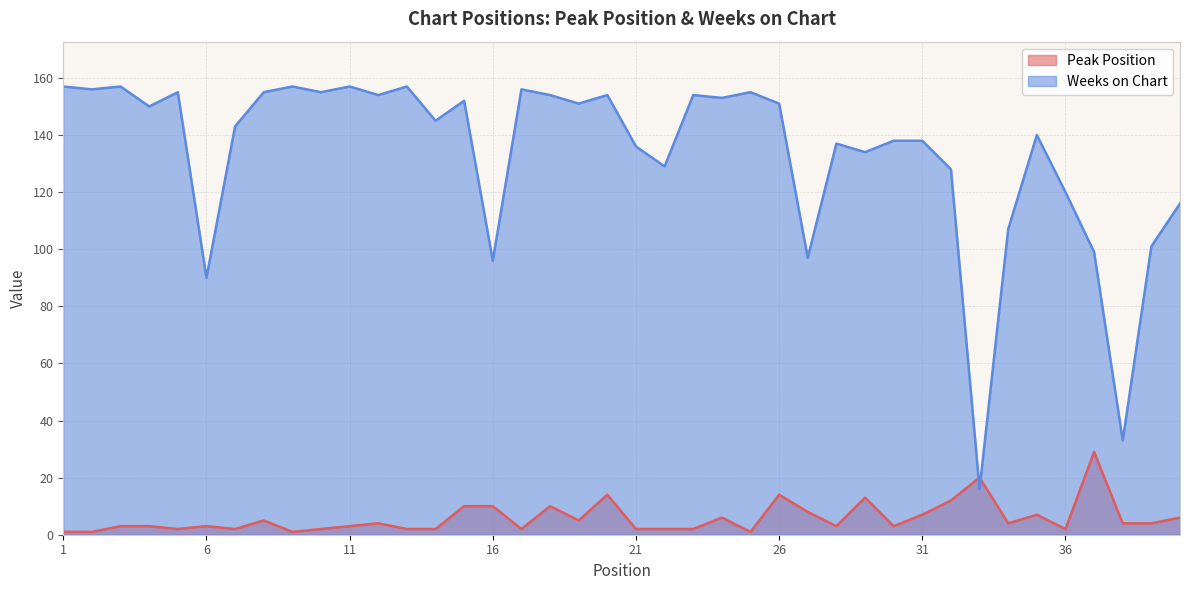

What is the minimum value shown in the chart?

1